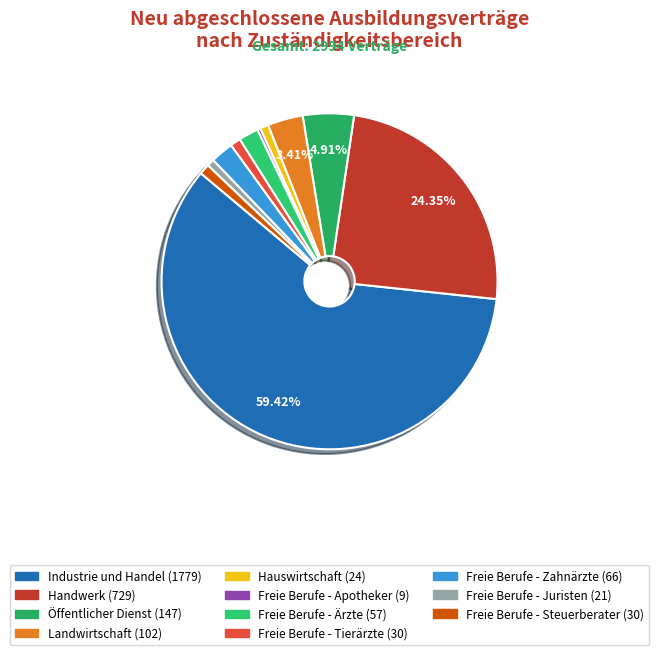

Rank the categories by value from highest to lowest.

Industrie und Handel, Handwerk, Öffentlicher Dienst, Landwirtschaft, Freie Berufe - Zahnärzte, Freie Berufe - Ärzte, Freie Berufe - Tierärzte, Freie Berufe - Steuerberater, Hauswirtschaft, Freie Berufe - Juristen, Freie Berufe - Apotheker